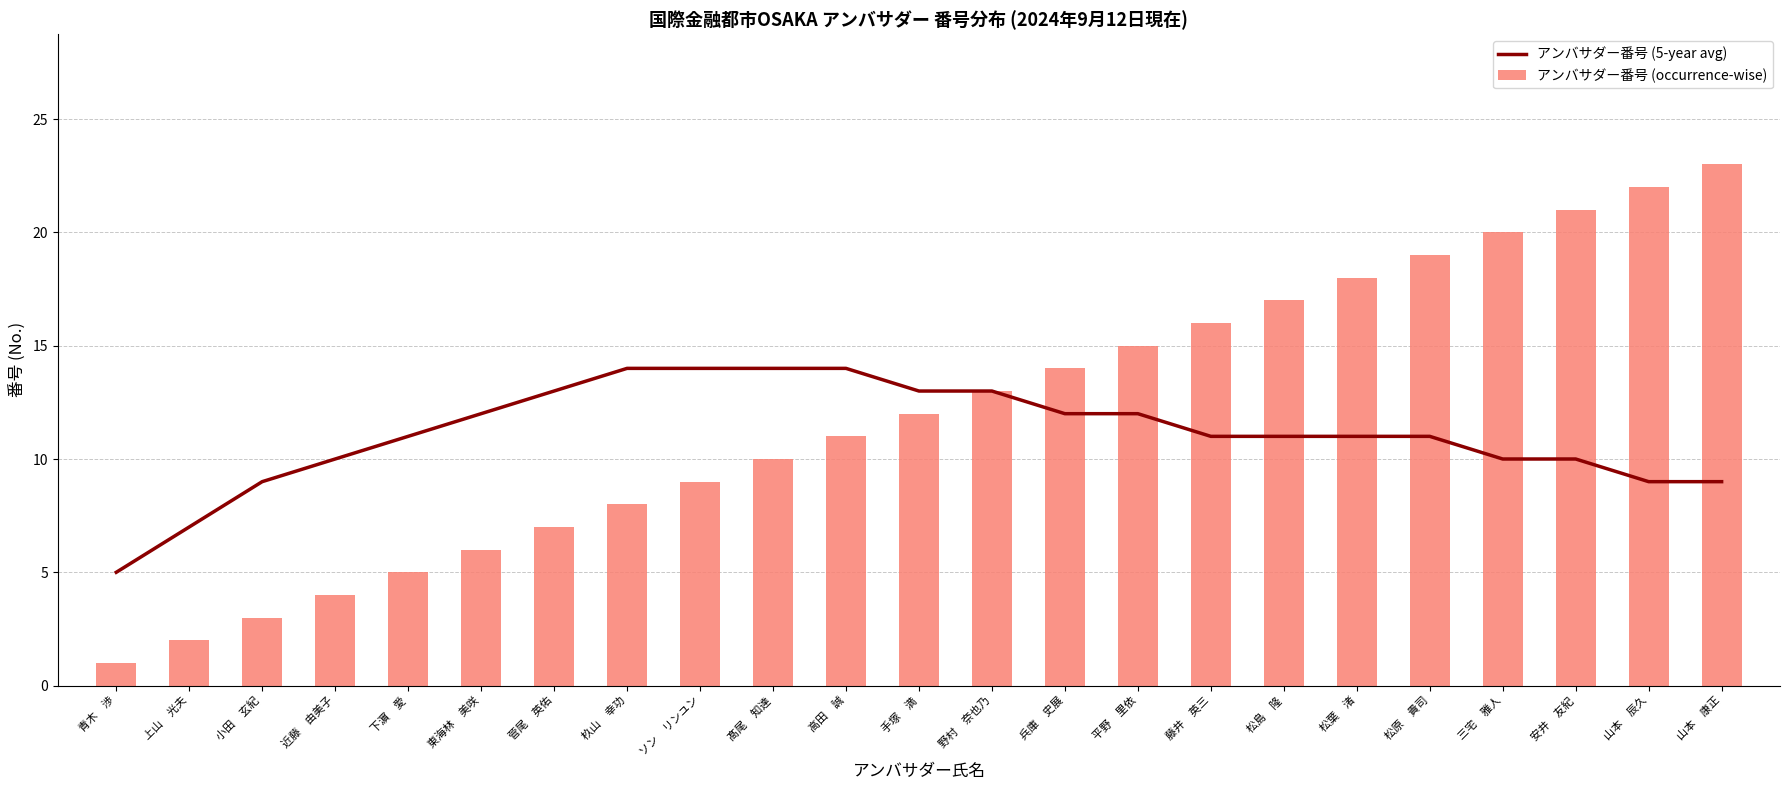

Is the value of アンバサダー番号 (5-year avg) at 杦山　幸功 greater than the value of アンバサダー番号 (occurrence-wise) at 髙尾　知達?

Yes